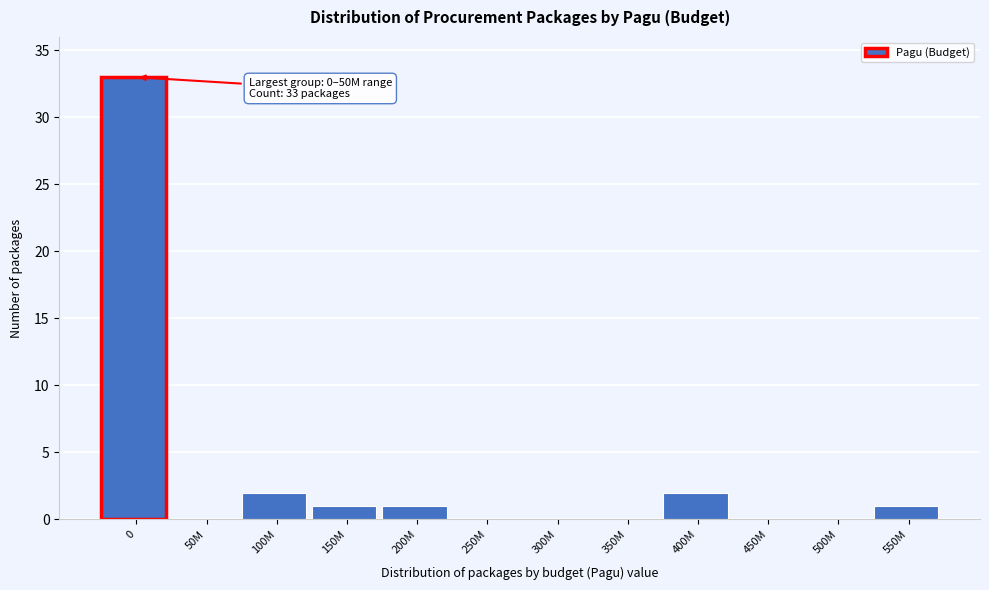

Reading left to right, list all the values displayed in this chart.

0=33	50M=0	100M=2	150M=1	200M=1	250M=0	300M=0	350M=0	400M=2	450M=0	500M=0	550M=1